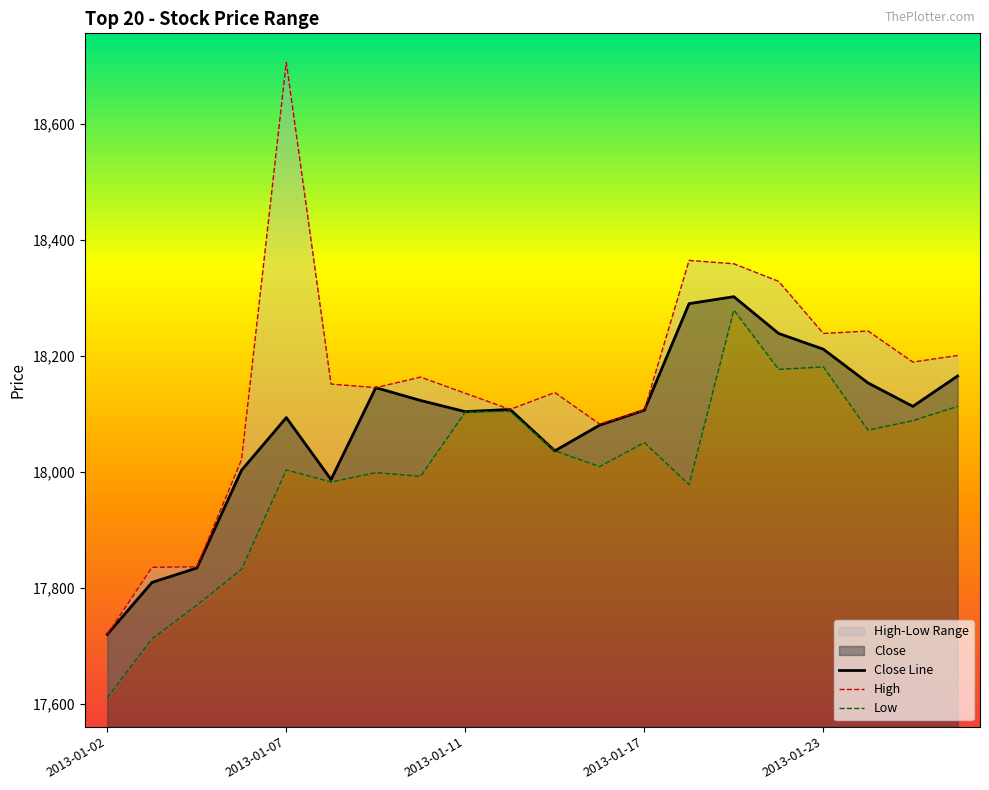

At 2013-01-02, list the series in order from smallest to largest.

Low, Close Line, High